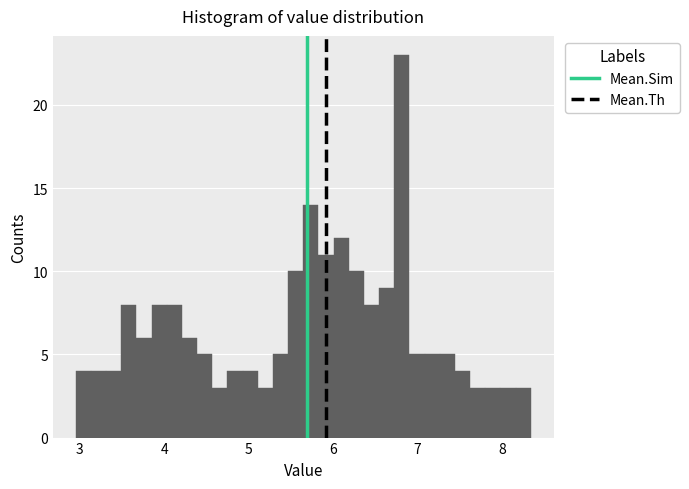

Read against the x-axis, roughly where is the centre of the tallest bar?

6.8